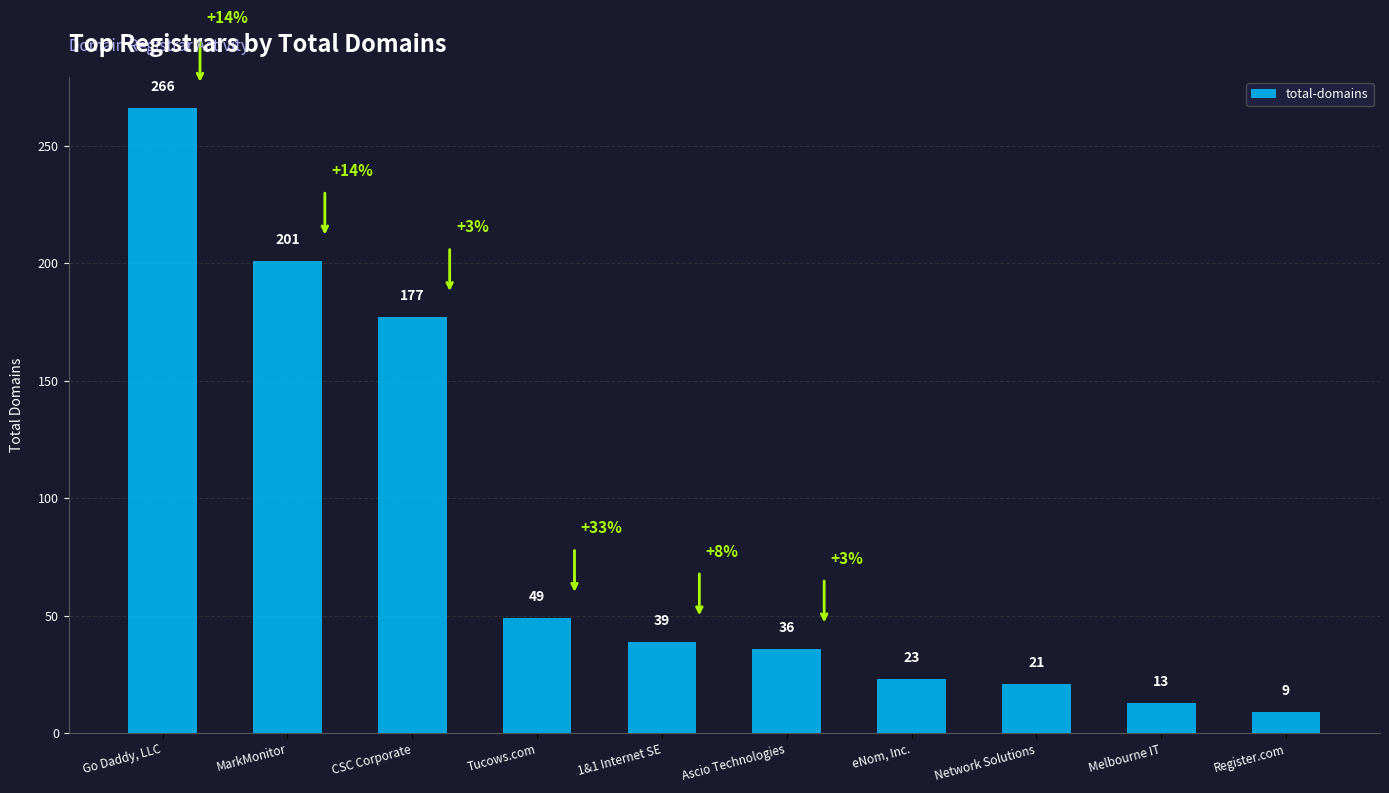

At which label is the value closest to 137?

CSC Corporate